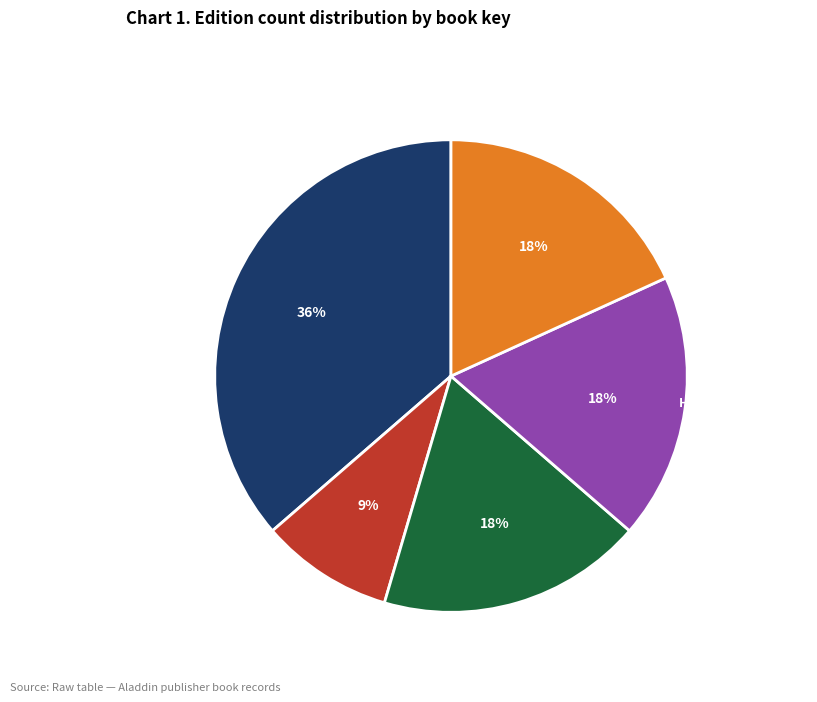

Count the number of slices in the pie.

5